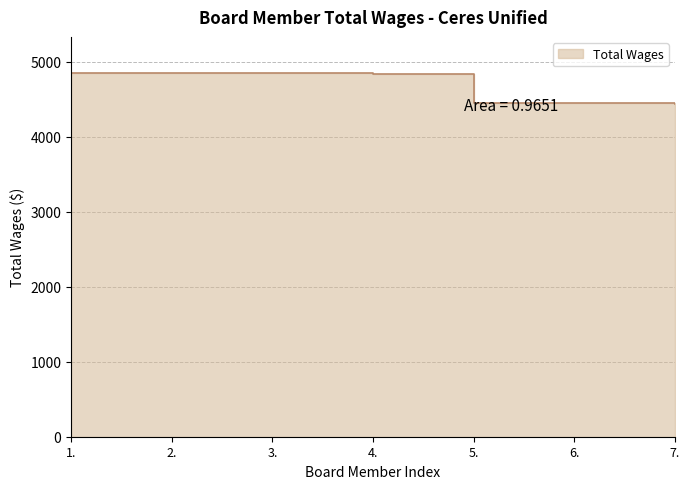

List the labels in order of value, largest first.

1., 2., 3., 4., 5., 6., 7.